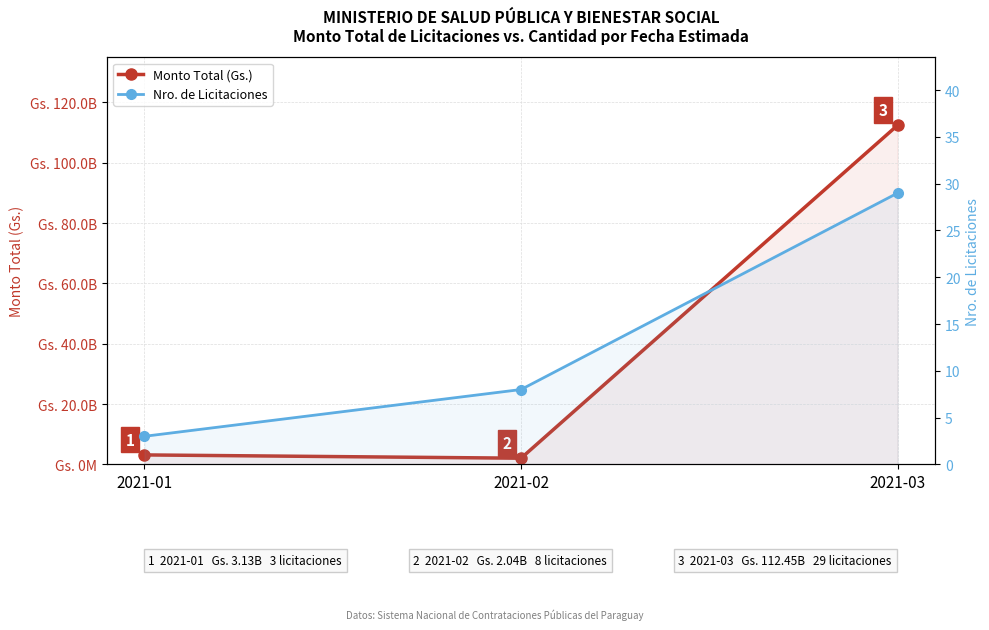

What is the spread (max minus min) of values at 2021-01?

3131503997